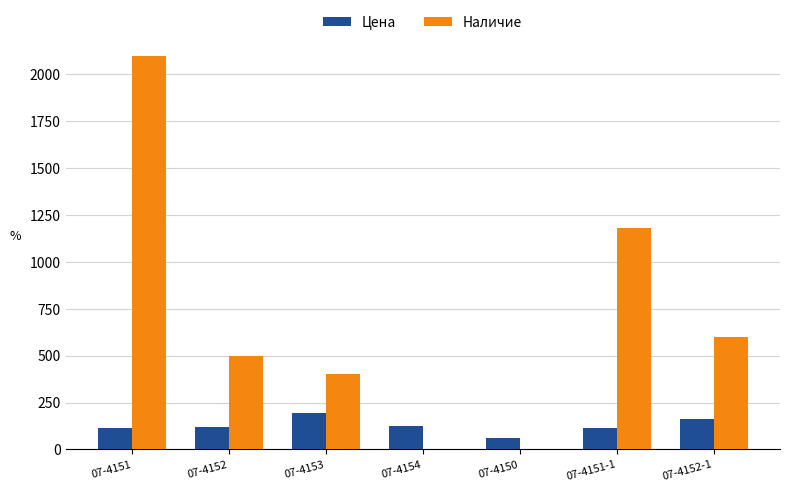

The Наличие series shows 400.0 at 07-4153. True or false?

True